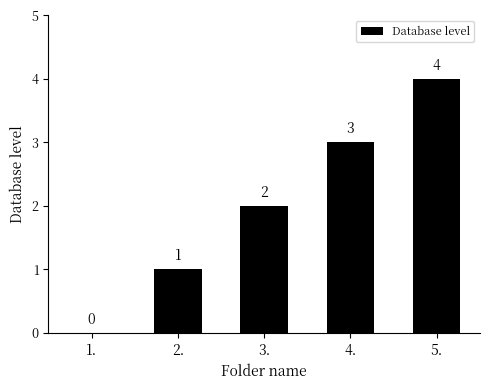

Does the chart contain stacked bars?

No